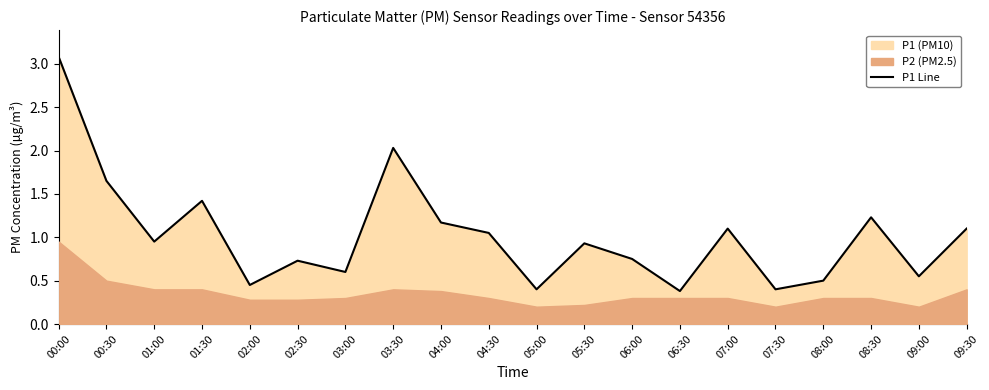

The chart shows a value of 0.3 at 03:00. True or false?

False